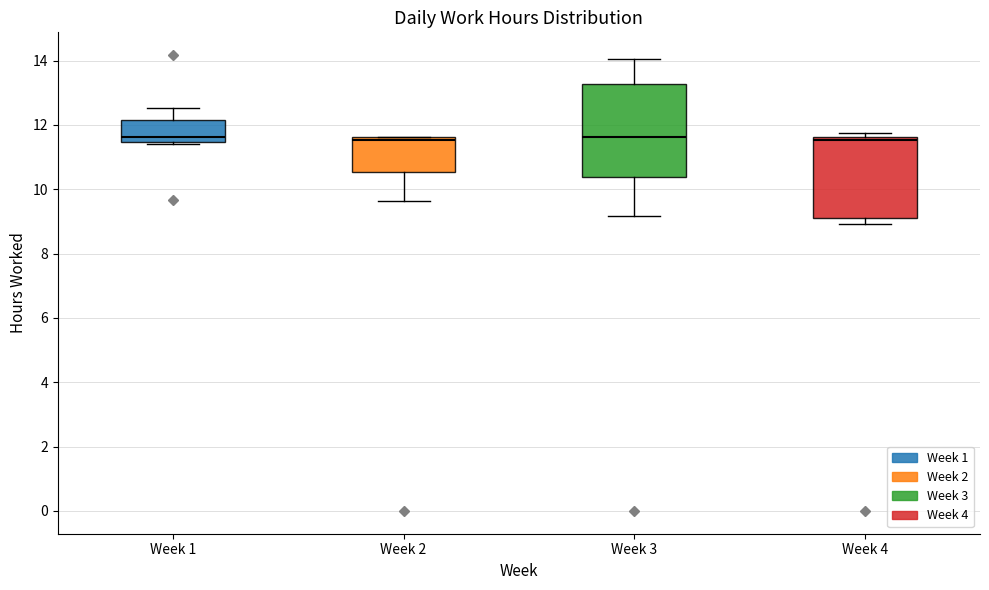

Reading left to right, read every box against the y-axis: the position of its median line, the range the box covers, and the ends of its whiskers. The values are not printed on the chart, so give them approximately, as read against the axis.

Week 1: median 11.6, box 11.4 to 12.2, whiskers 11.4 to 12.6
Week 2: median 11.6 (just below the box's upper edge), box 10.6 to 11.6, whiskers 9.6 to 11.6
Week 3: median 11.6, box 10.4 to 13.2, whiskers 9.2 to 14.0
Week 4: median 11.6 (just below the box's upper edge), box 9.2 to 11.6, whiskers 9.0 to 11.8